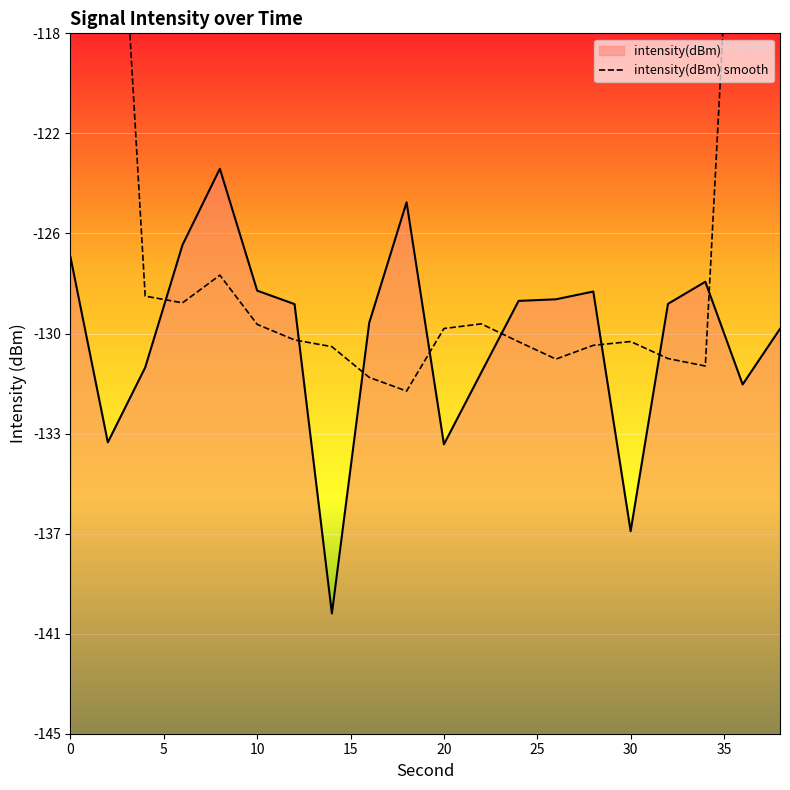

True or false: the data shows -41.9 at 18.

False